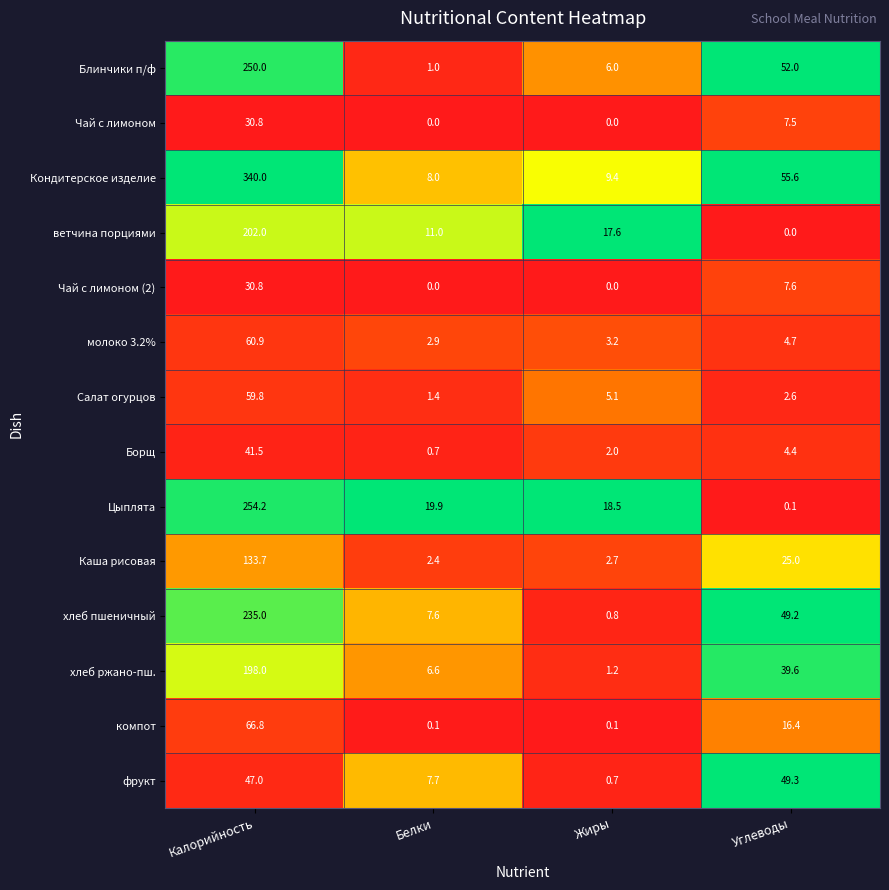

What value does the Салат огурцов series have at Белки?

1.4